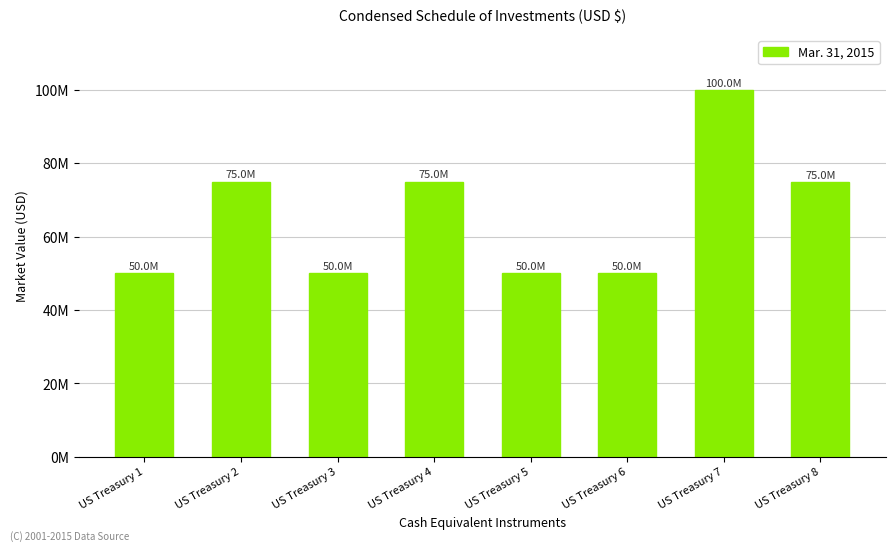

The value at US Treasury 6 is 49996750. True or false?

True